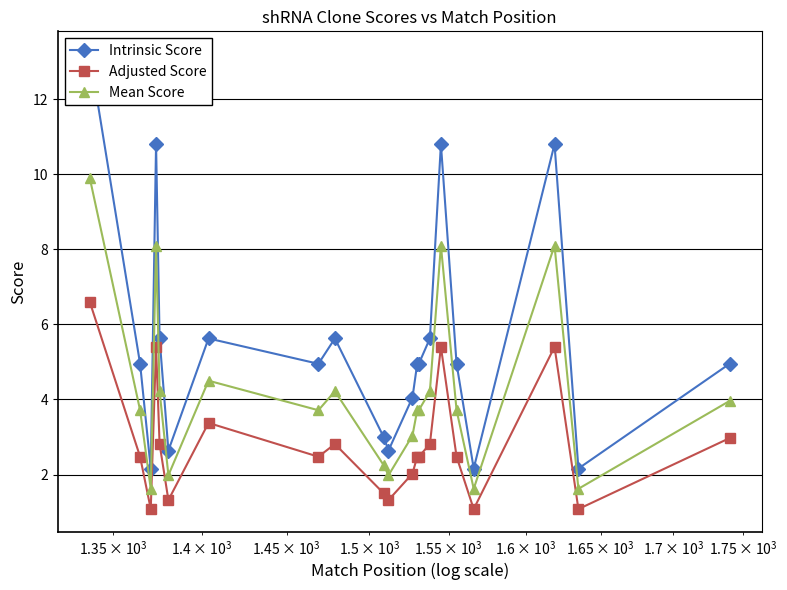

Count the number of data series in this chart.

3